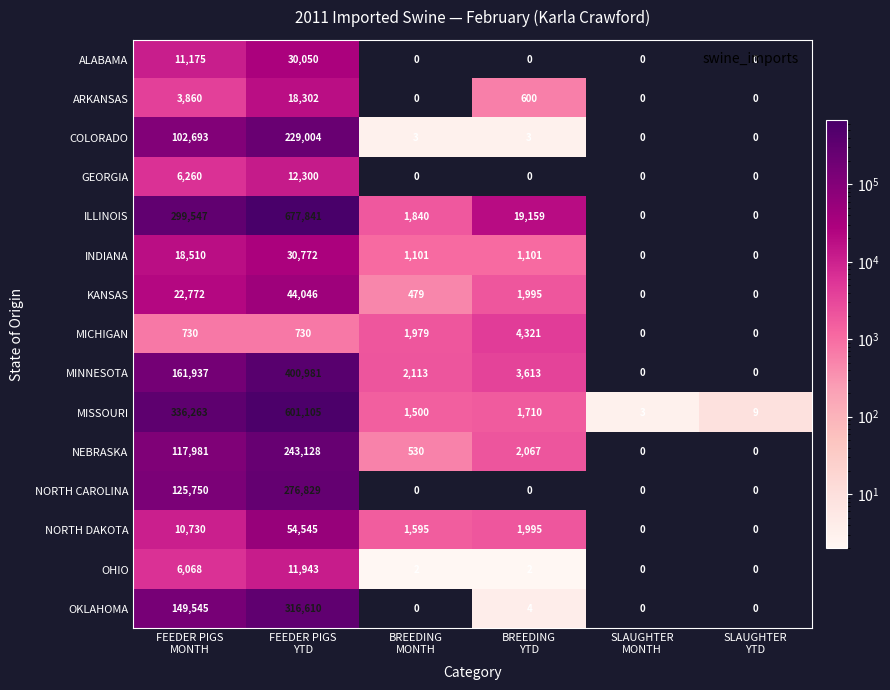

What is the difference between the highest and lowest values at BREEDING
YTD?

19159